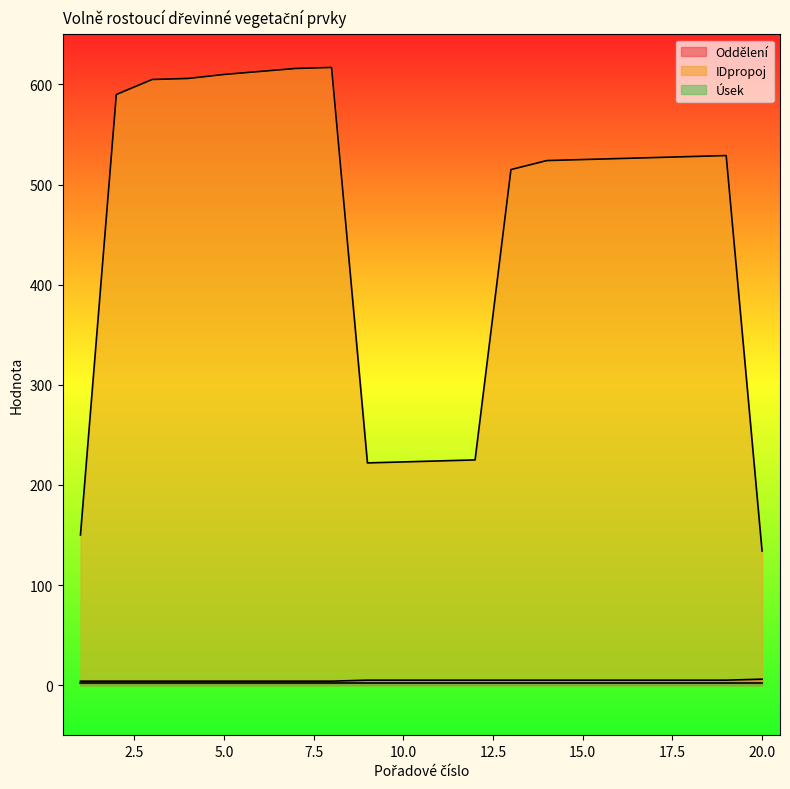

Which series has the largest total across all categories?

IDpropoj